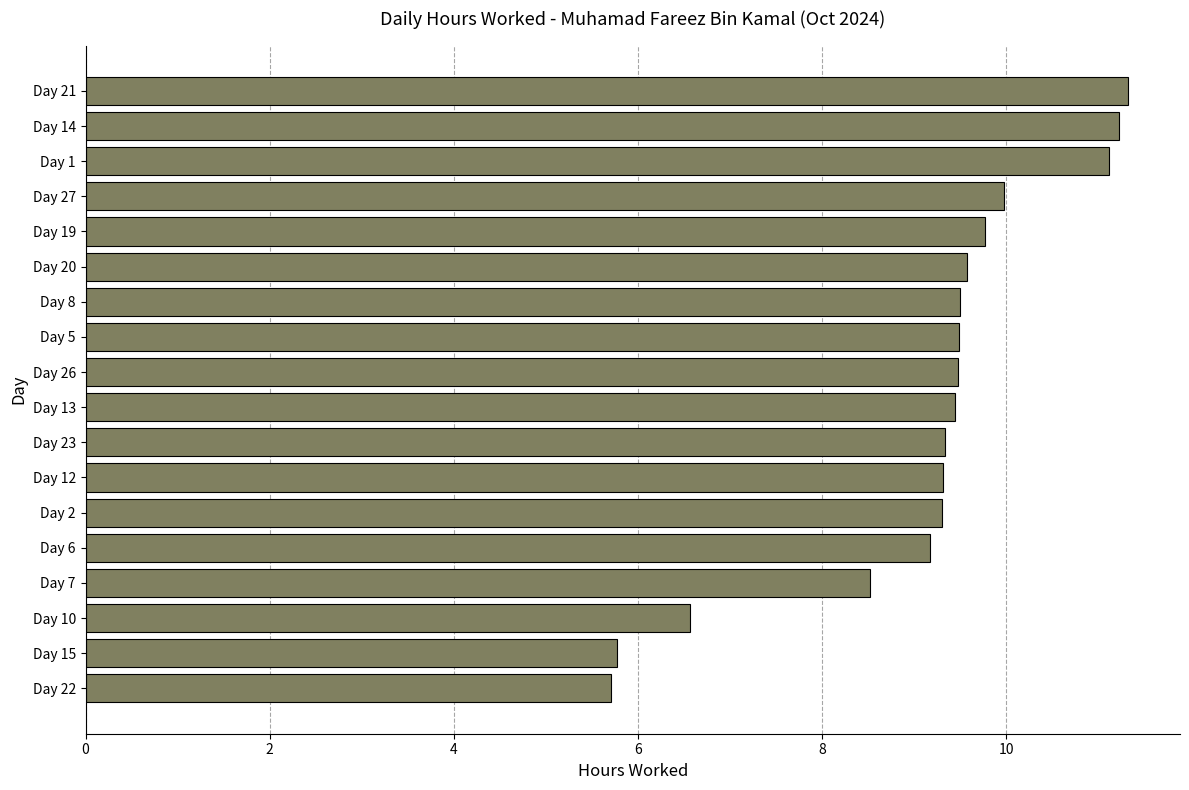

Between Day 8 and Day 14, which is larger?

Day 14